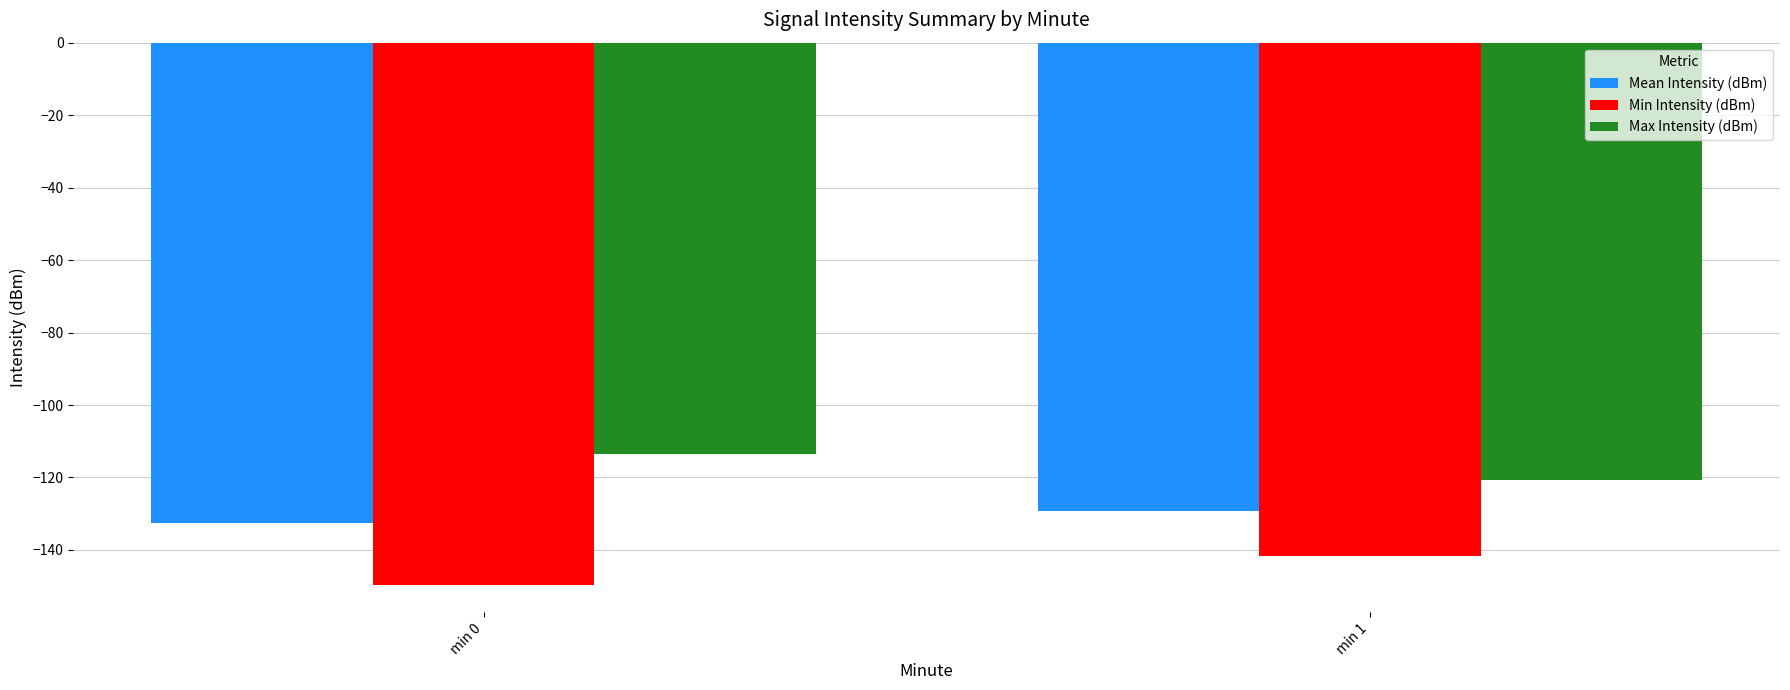

Reading left to right, transcribe all the data shown in this chart.

Mean Intensity (dBm): -132.5	-129.1
Min Intensity (dBm): -149.7	-141.8
Max Intensity (dBm): -113.6	-120.8